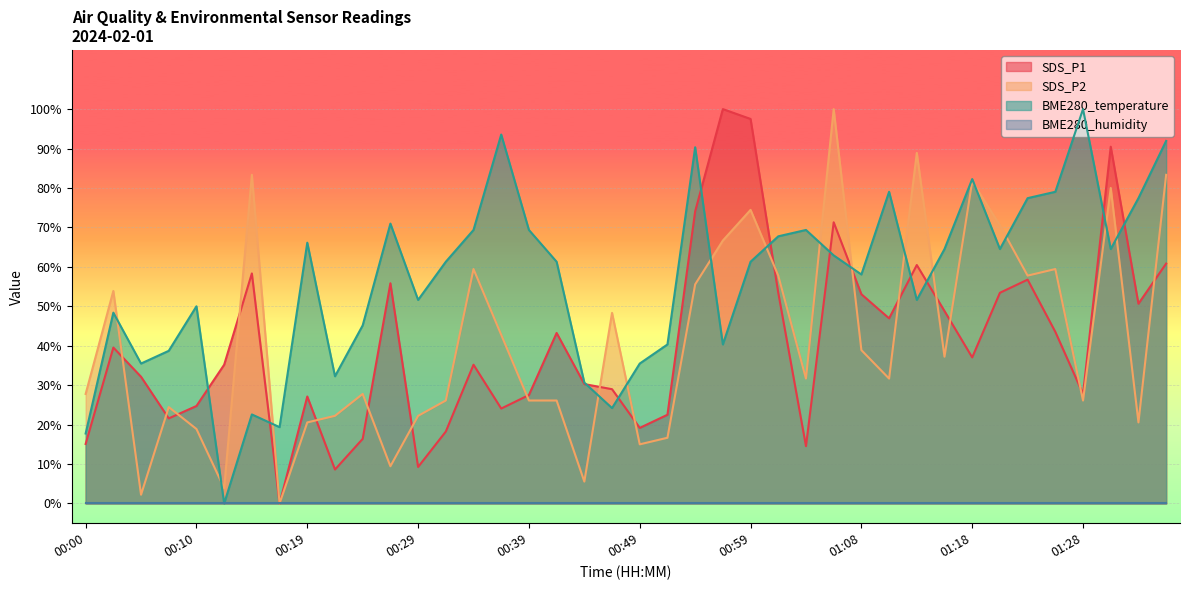

Is it true that SDS_P2 equals 42.8 at 00:37?

True